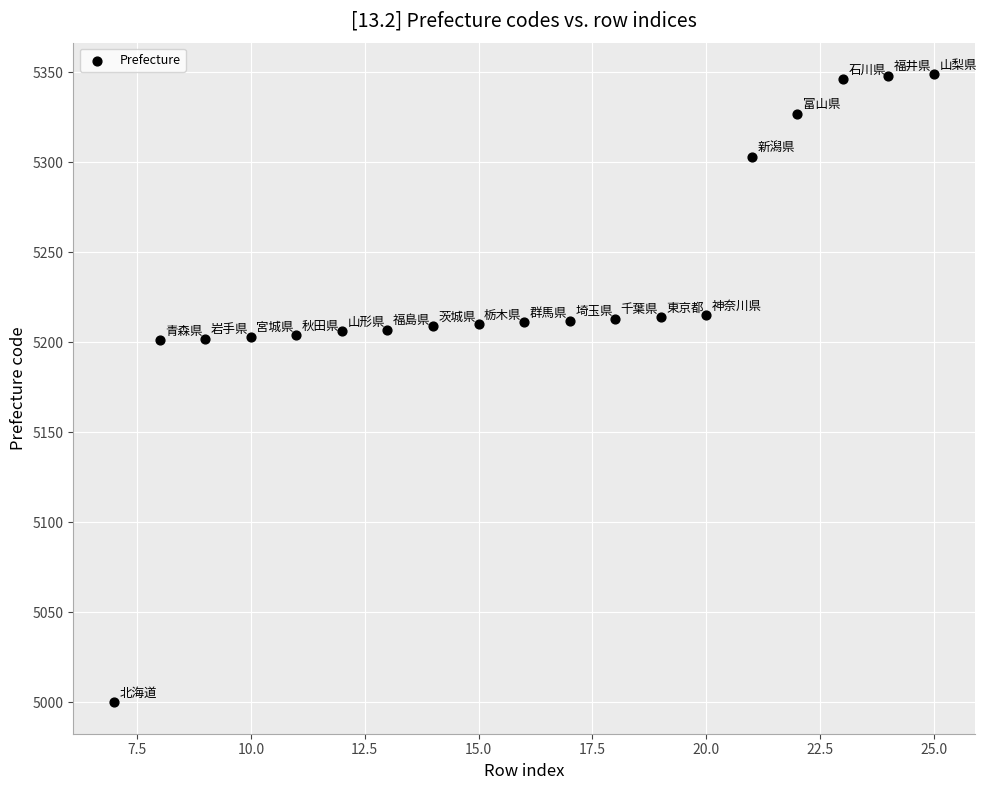

What is the range of X values (max minus min)?

18